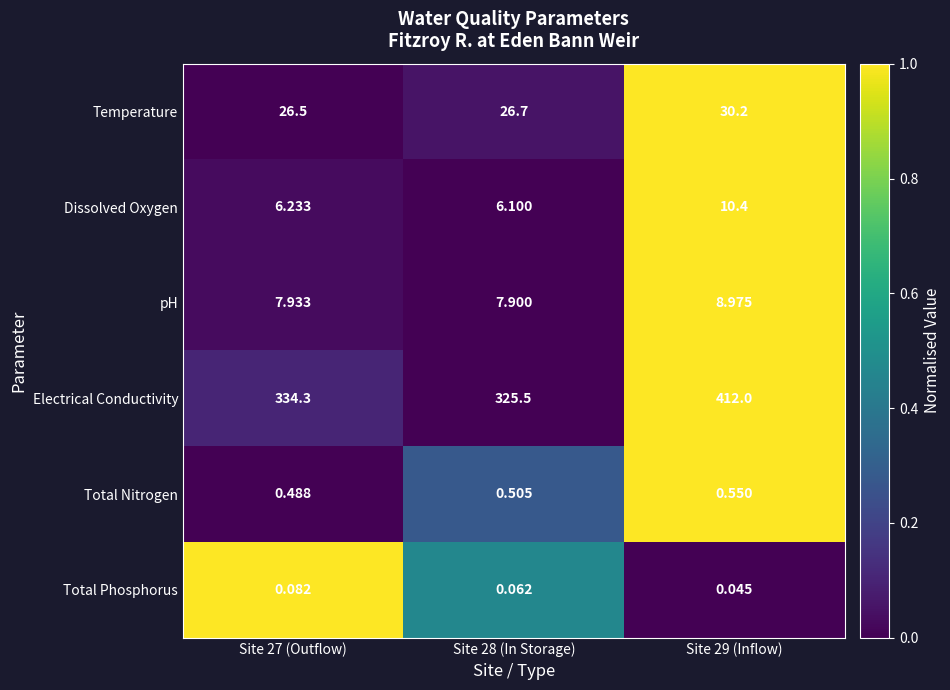

At Site 27 (Outflow), list the series in order from smallest to largest.

Total Phosphorus, Total Nitrogen, Dissolved Oxygen, pH, Temperature, Electrical Conductivity